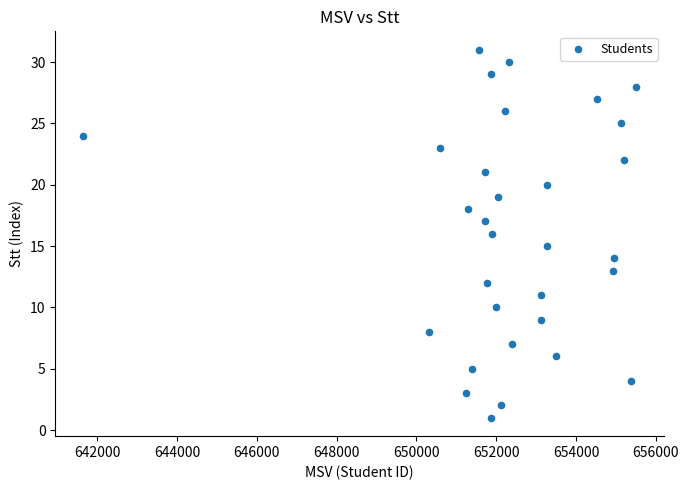

What is the range of X values (max minus min)?

13856